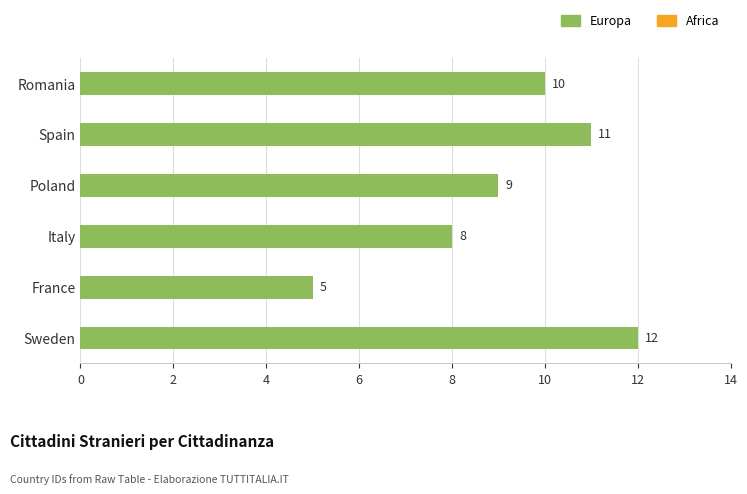

What is the greatest value displayed?

12